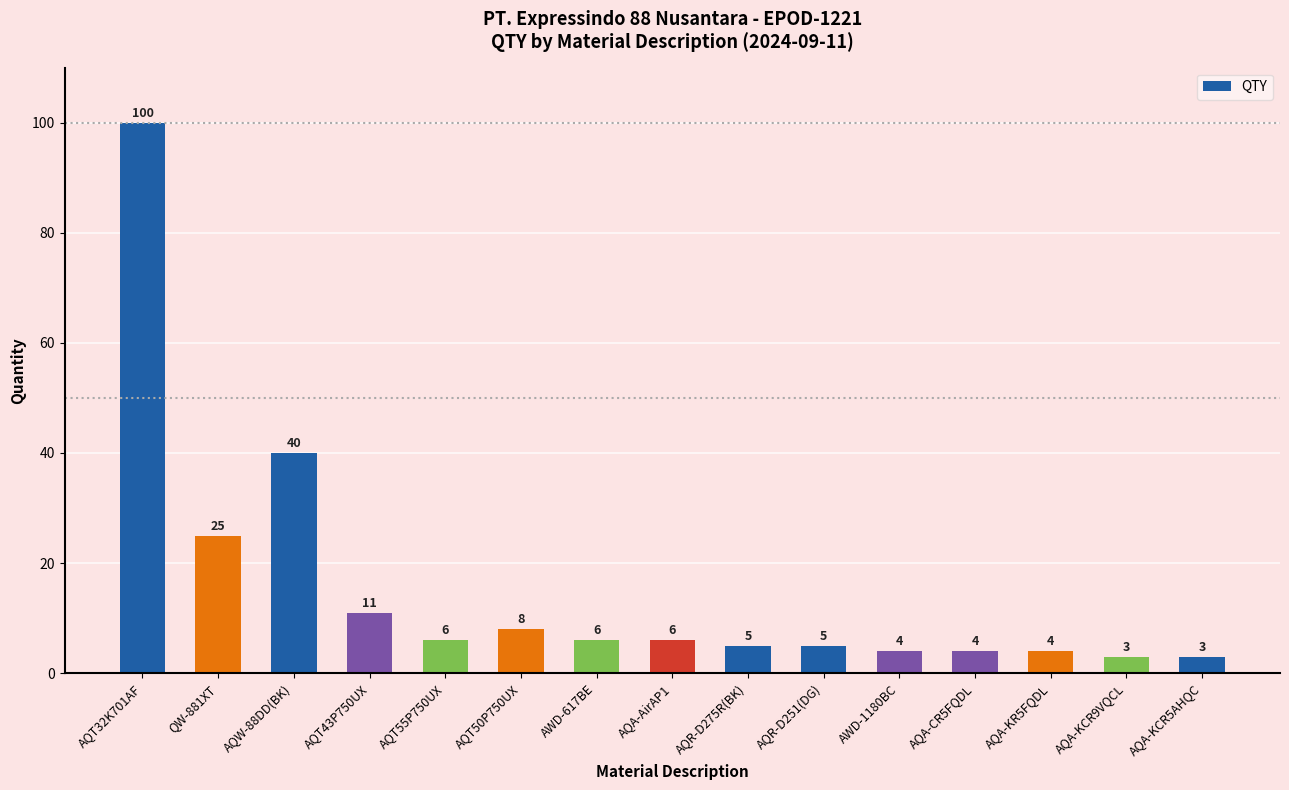

Reading left to right, what are all the values shown in this chart?

100	25	40	11	6	8	6	6	5	5	4	4	4	3	3